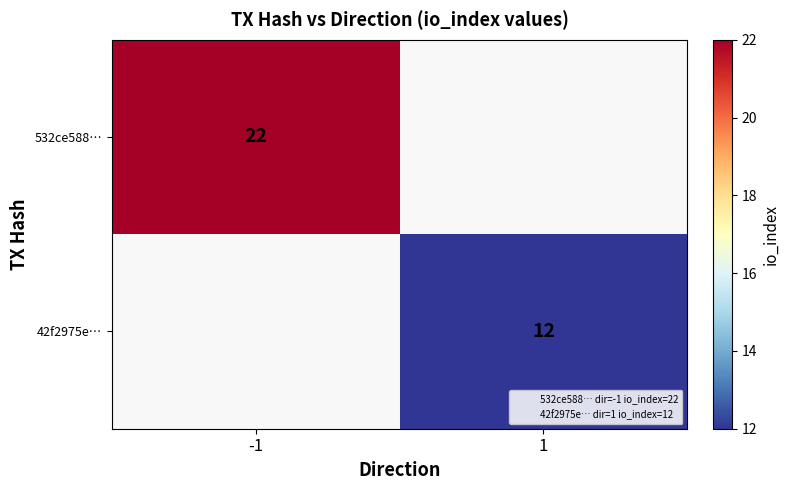

How many series are shown in this chart?

2